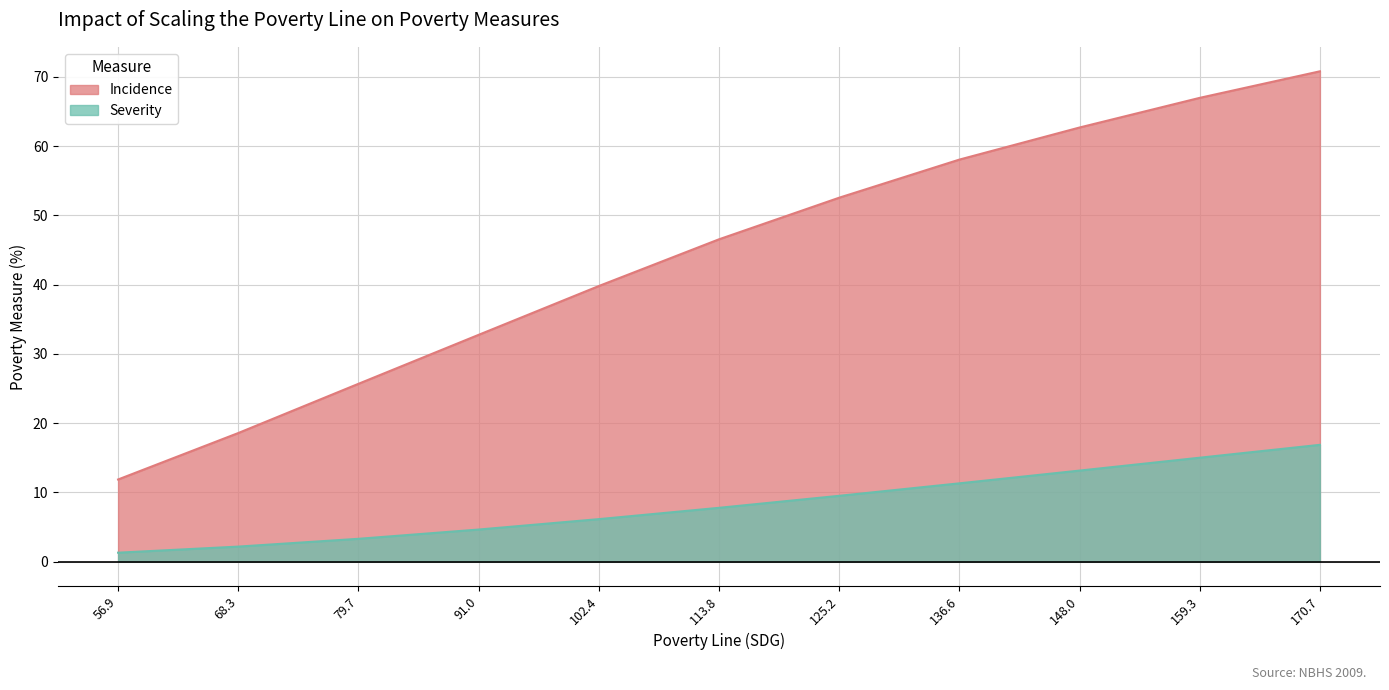

At which category does the chart reach its peak across all series?

170.7